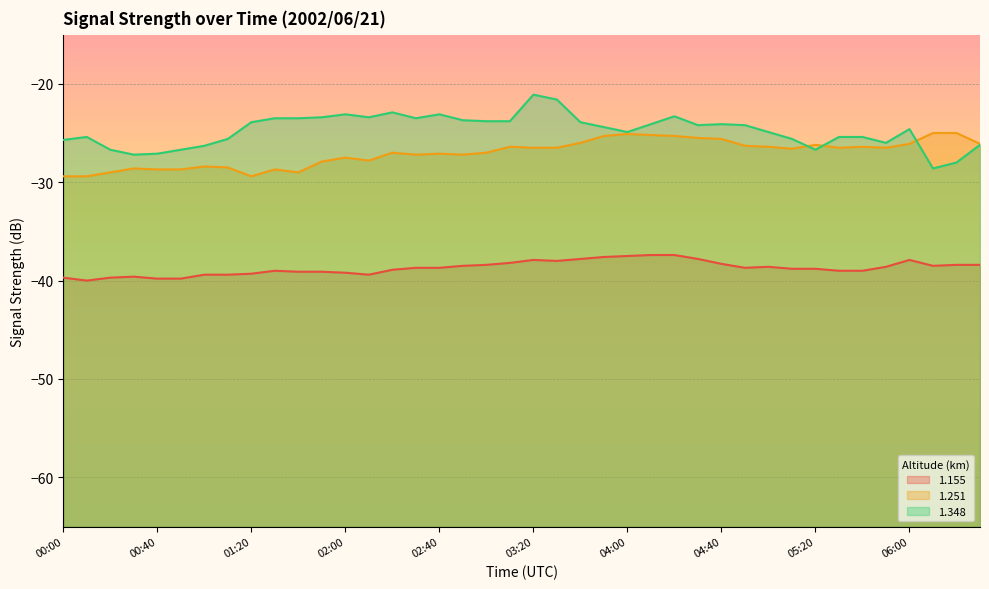

What is the total value across all series at 04:30?

-87.5